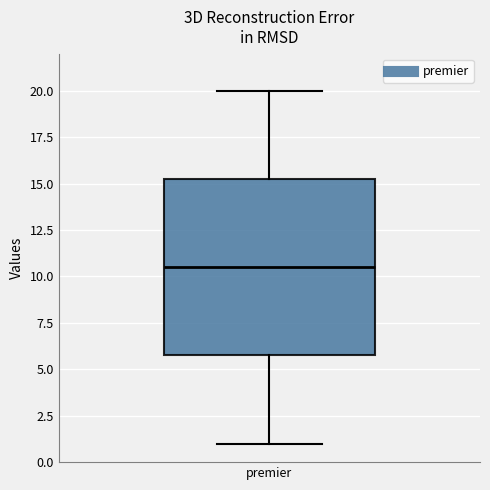

Transcribe this box plot: give where the median line is, the range the box spans, and where the two whiskers end, as read against the y-axis. The values are not printed on the chart, so give them approximately, as read against the axis.

median 10.5, box 6.0 to 15.5, whiskers 1.0 to 20.0